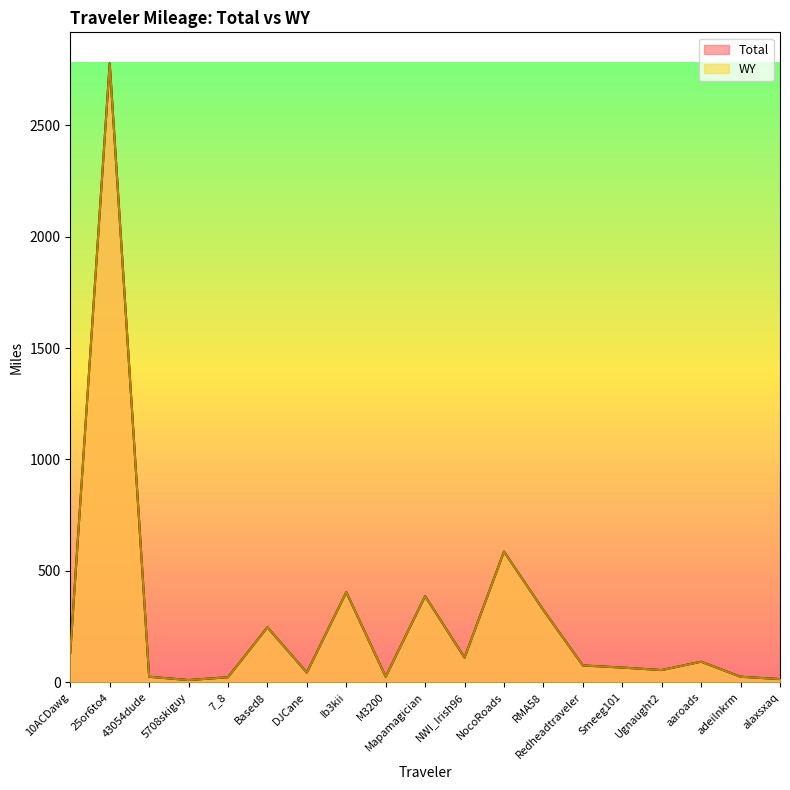

What is the difference between the maximum and minimum values in the Total series?

2768.1